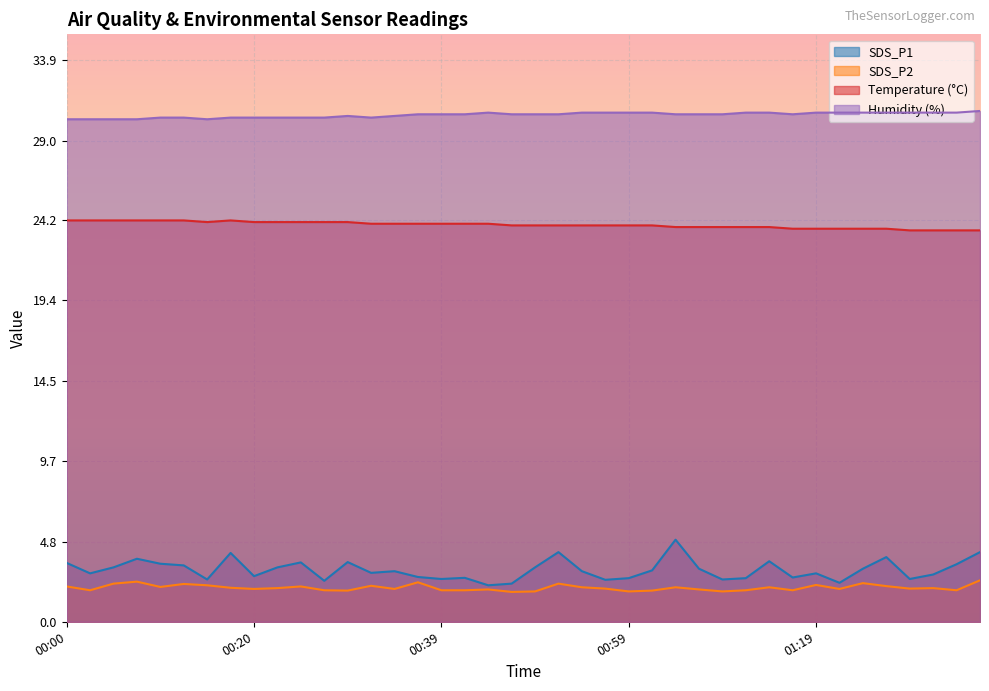

At which category does SDS_P1 reach its first local peak?

00:07